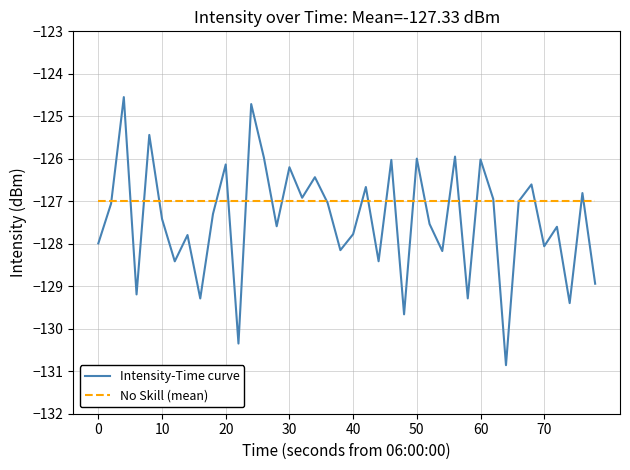

Is this an area chart (filled region under the line)?

No